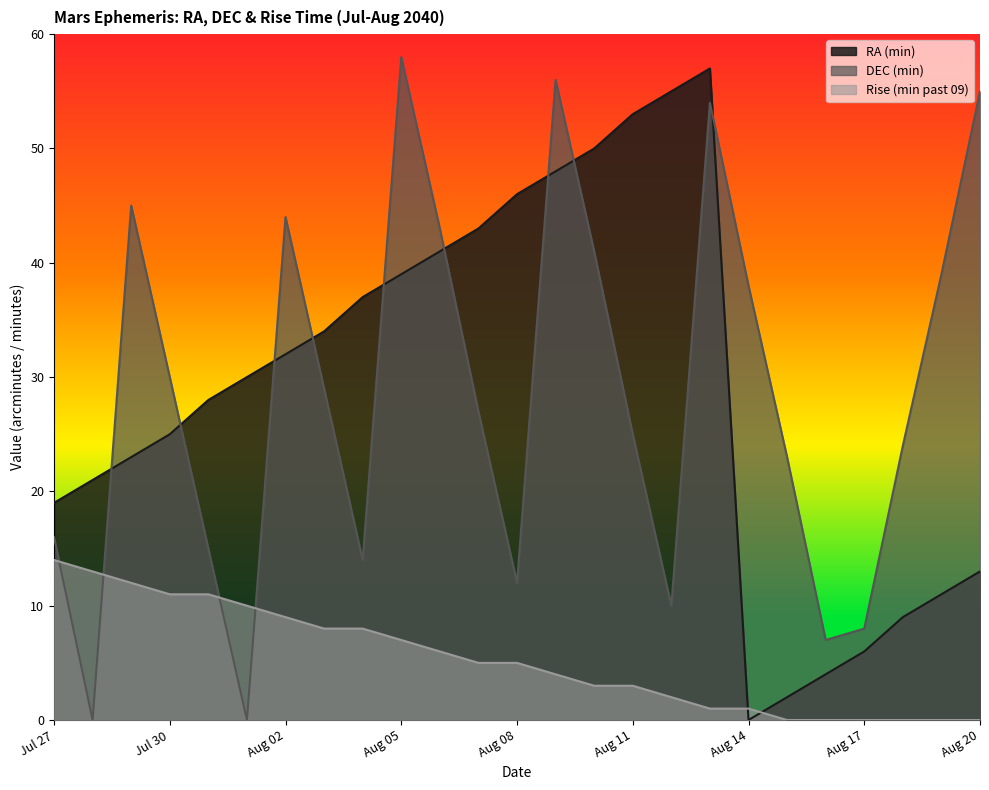

How many values in the Rise (min past 09) series exceed 5?

11